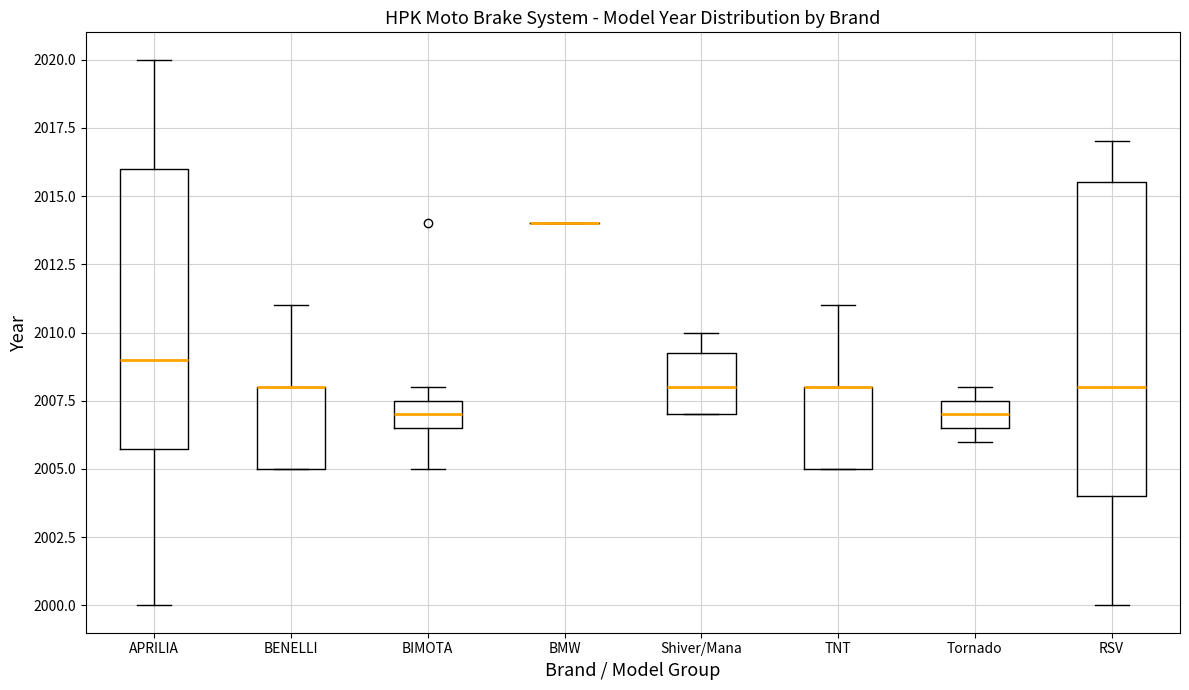

Which box is the tallest, from its lower edge to its upper edge?

RSV